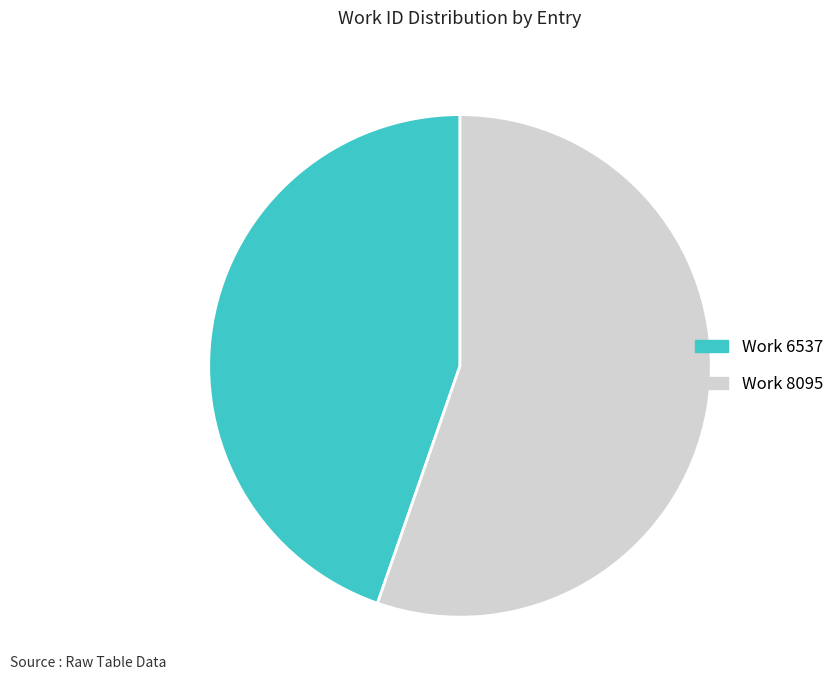

Is it true that Work 8095 is 55% of the pie?

True